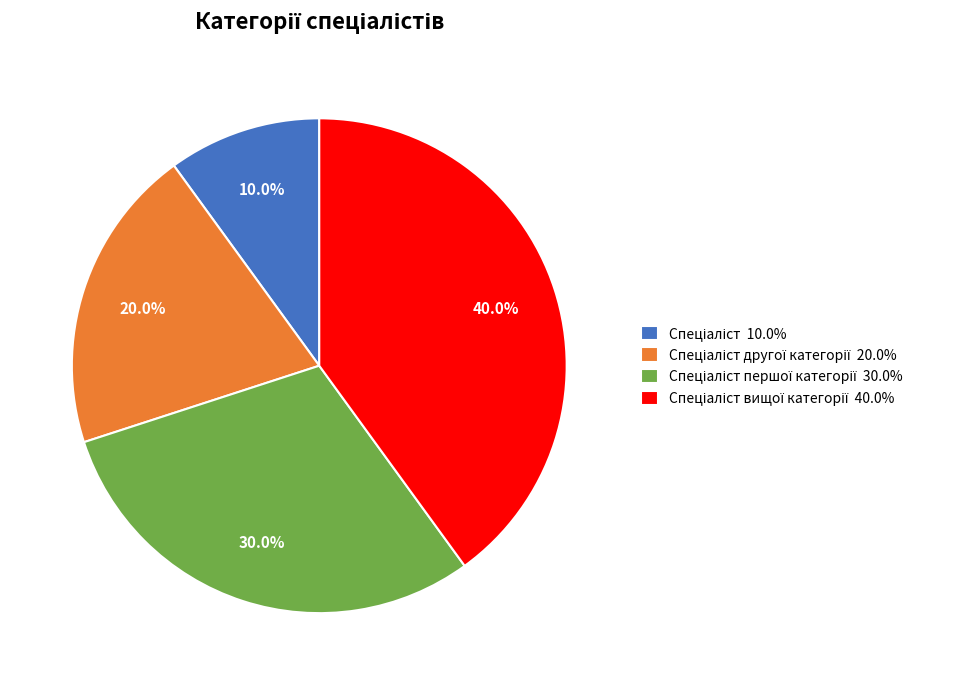

Is there a majority slice in this chart?

No